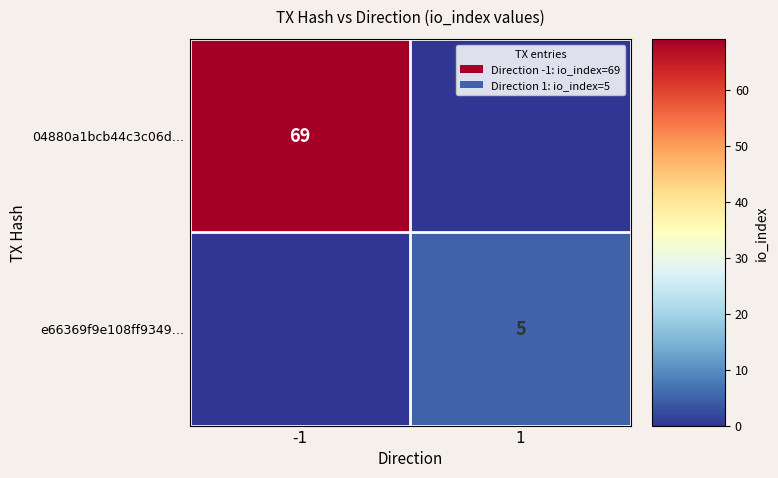

What is the difference between the highest and lowest values at 1?

5